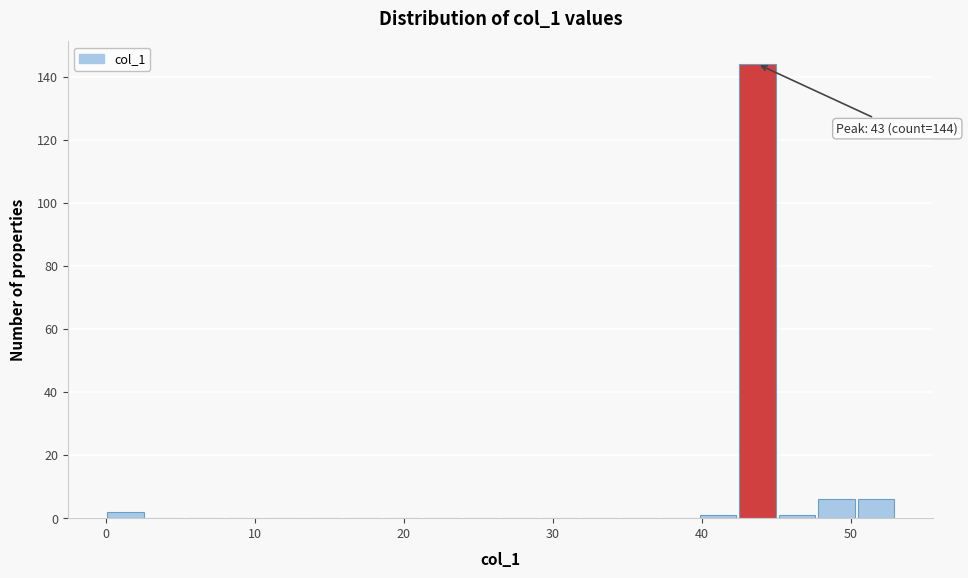

Around what value on the x-axis is the tallest bar? Give the approximate position of its centre, as read against the axis.

44